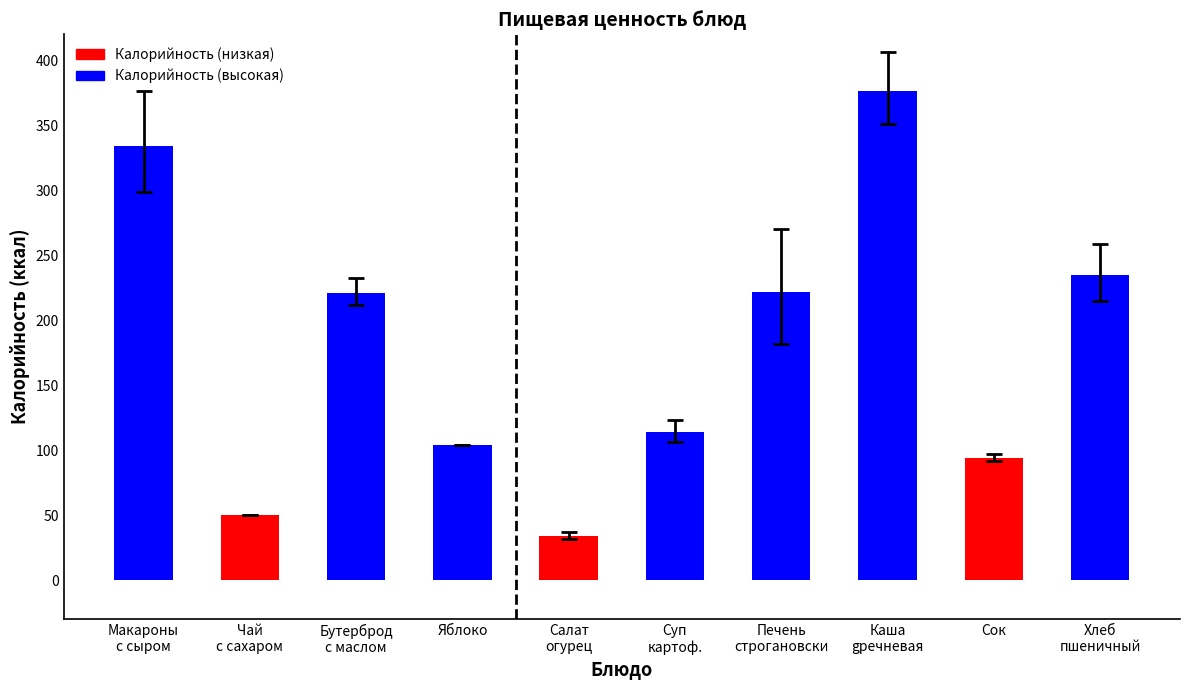

What is the minimum value shown in the chart?

34